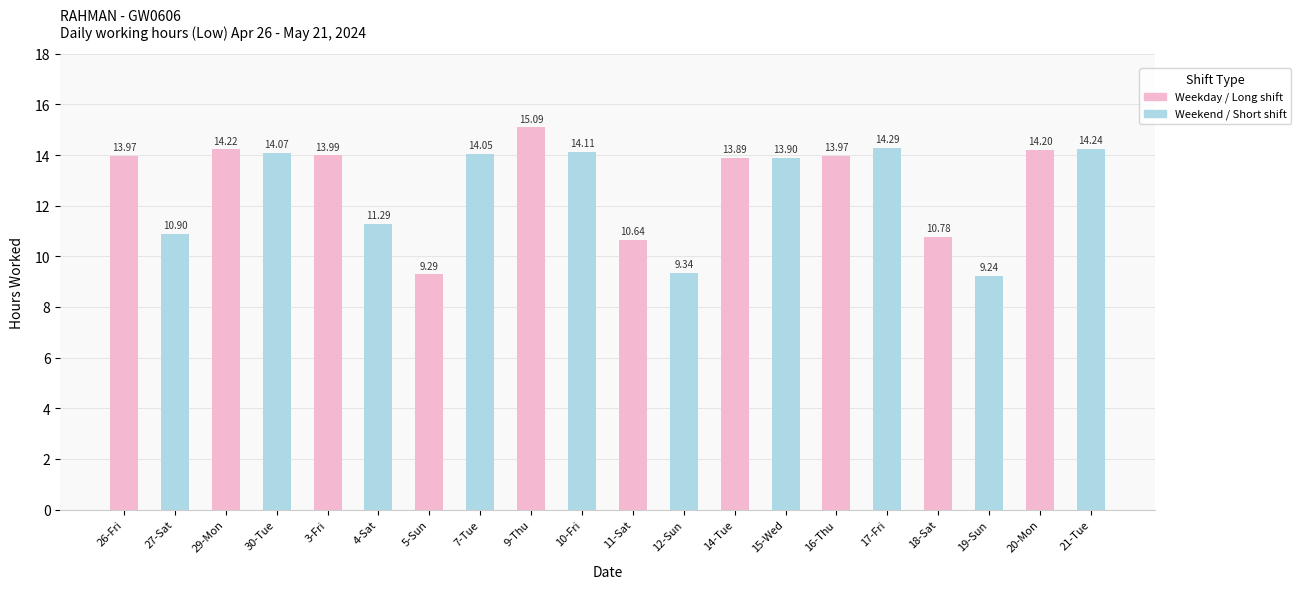

What is the average value?

12.8